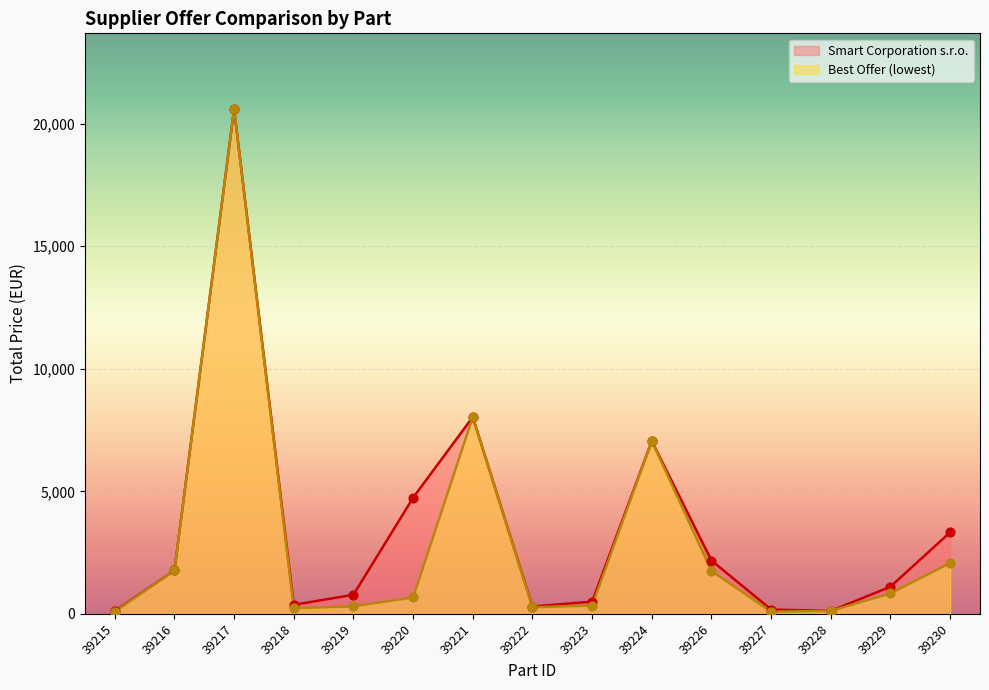

What is the total value across all series at 39215?

204.0